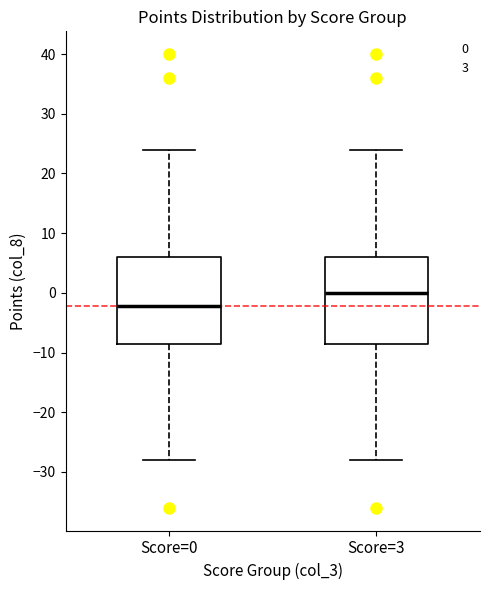

Reading left to right, transcribe this box plot: for each box, give where its median line is, the range the box spans, and where its two whiskers end, as read against the y-axis. The values are not printed on the chart, so give them approximately, as read against the axis.

Score=0: median -2, box -8 to 6, whiskers -28 to 24
Score=3: median 0, box -8 to 6, whiskers -28 to 24